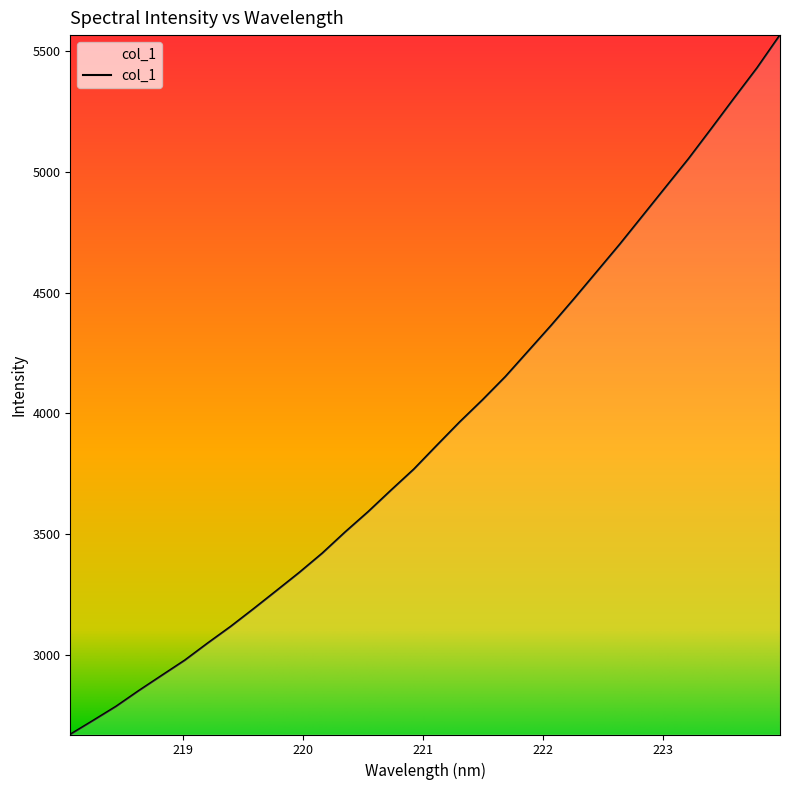

What is the difference between the maximum and minimum values?

2897.5